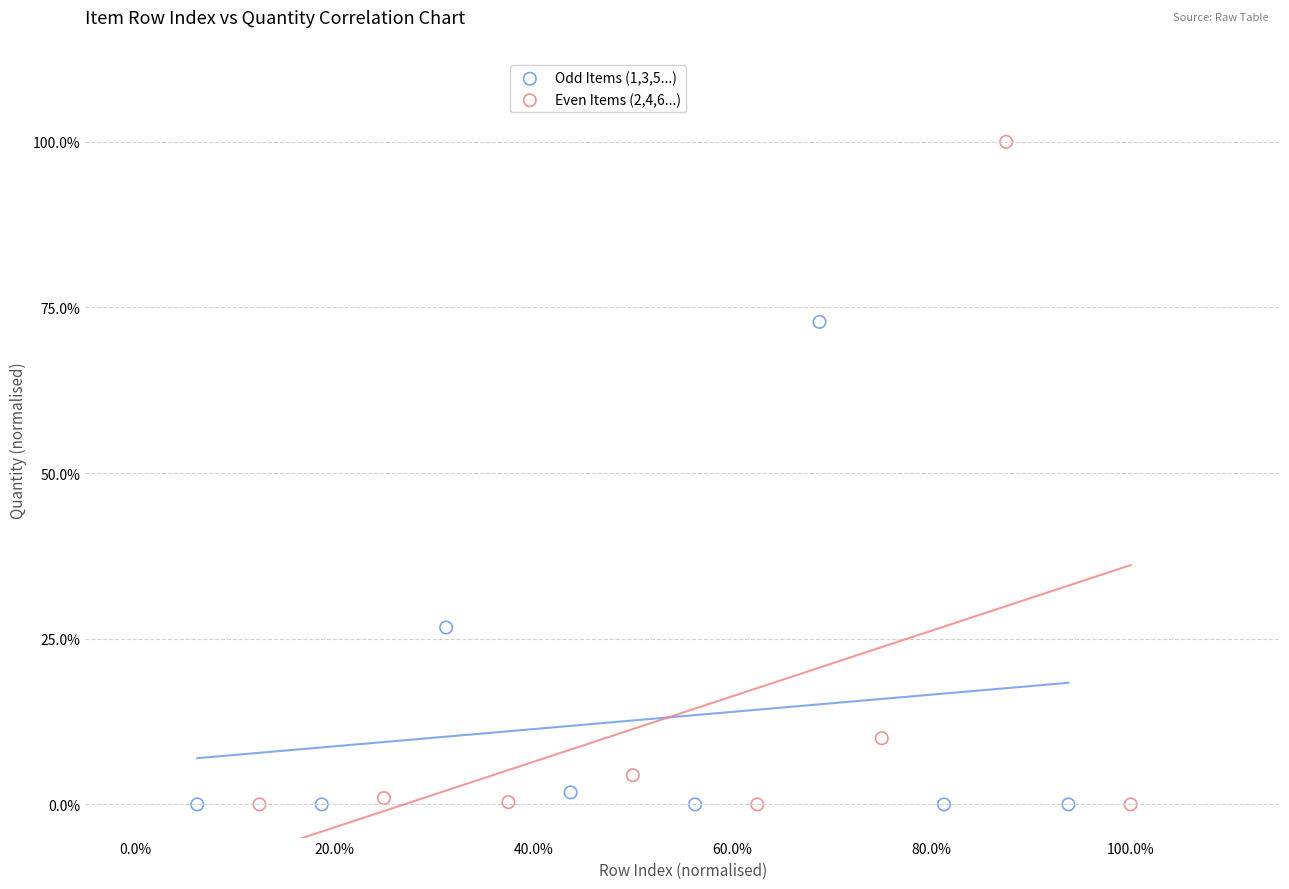

Which series reaches the maximum Y coordinate?

Even Items (2,4,6...)